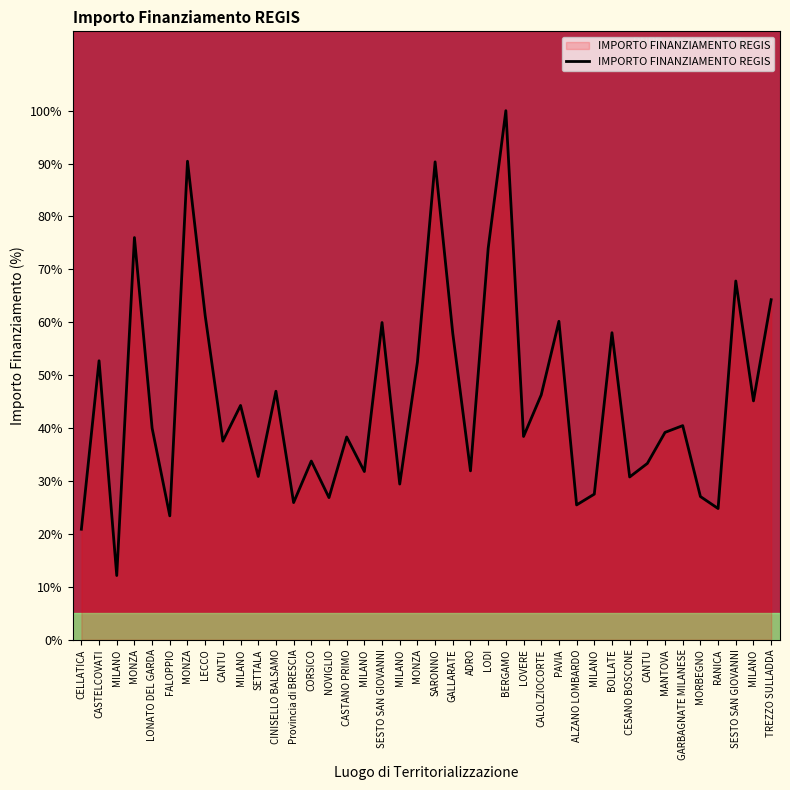

How many lines are shown in the chart?

1